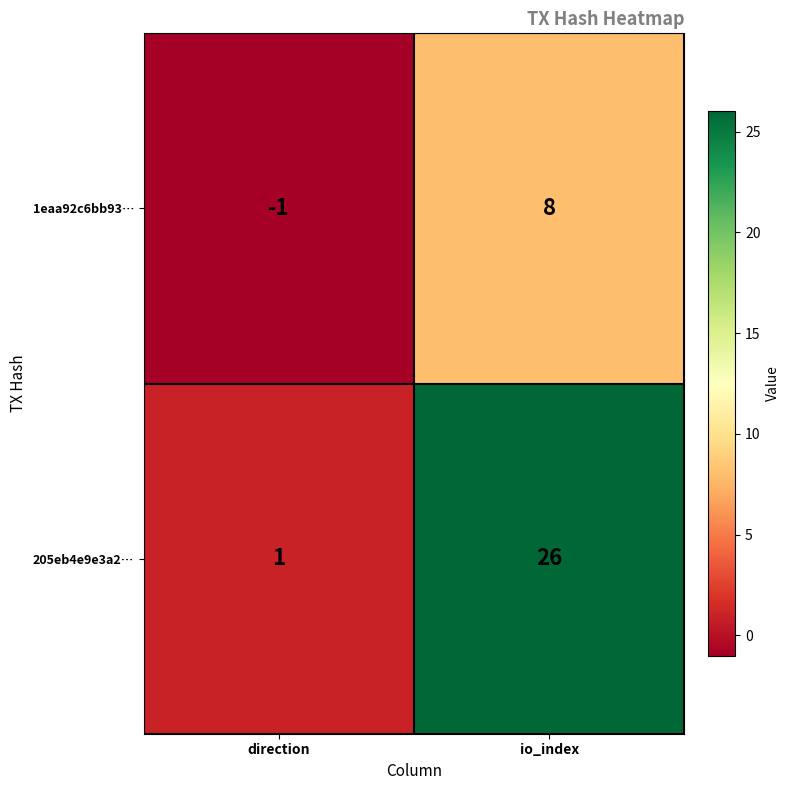

Reading right to left, what are all the values shown in this chart?

1eaa92c6bb93…: io_index=8	direction=-1
205eb4e9e3a2…: io_index=26	direction=1